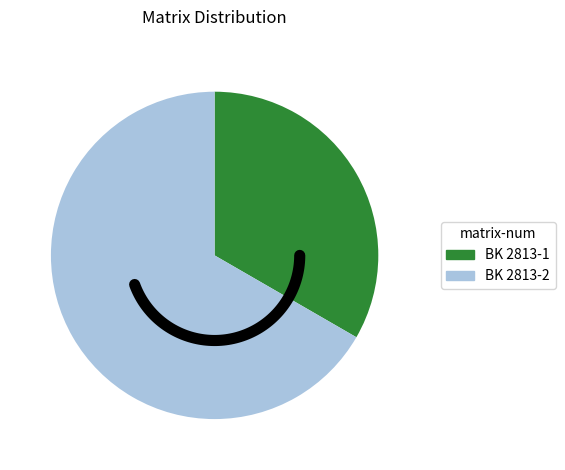

Rank the categories by value from lowest to highest.

BK 2813-1, BK 2813-2